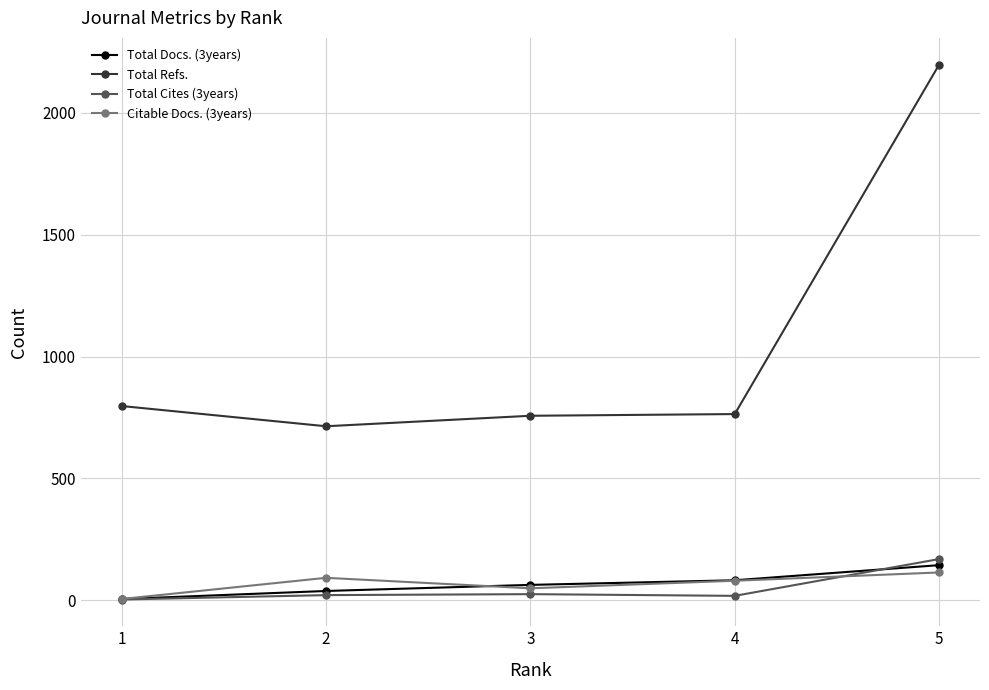

True or false: Total Docs. (3years) has more than 2 points higher than both neighbors.

False